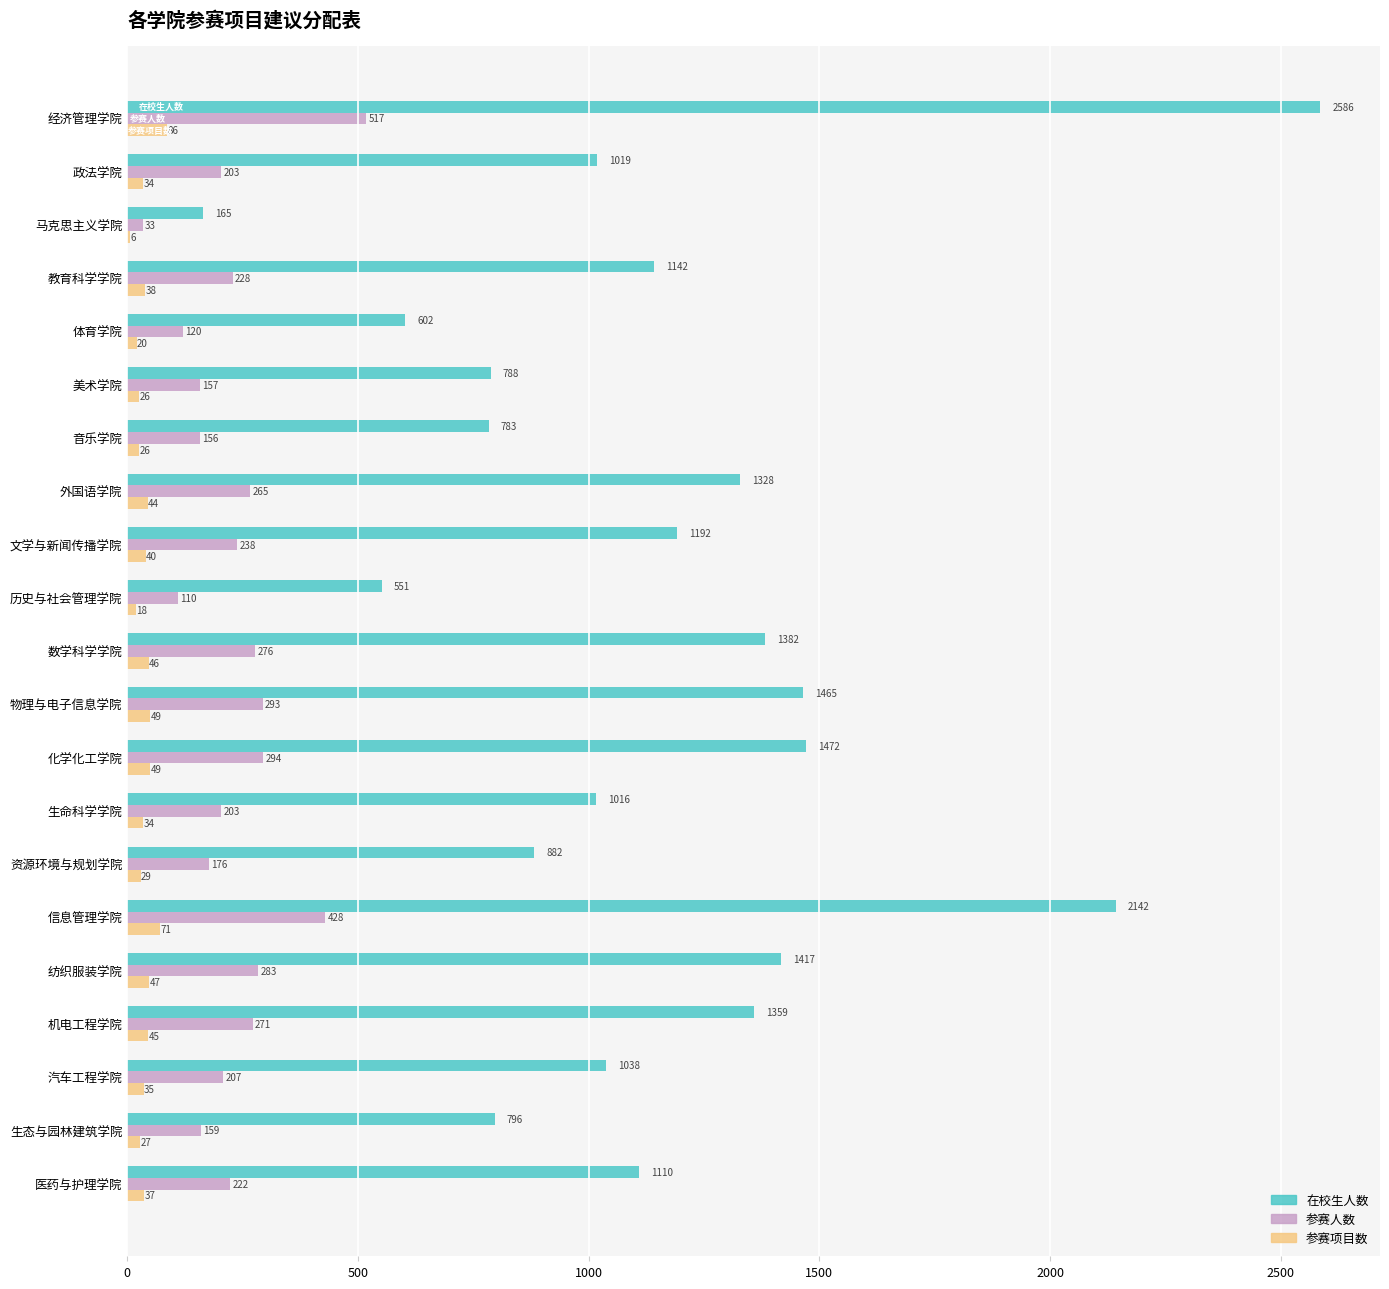

Which series changed the most between 教育科学学院 and 历史与社会管理学院?

在校生人数